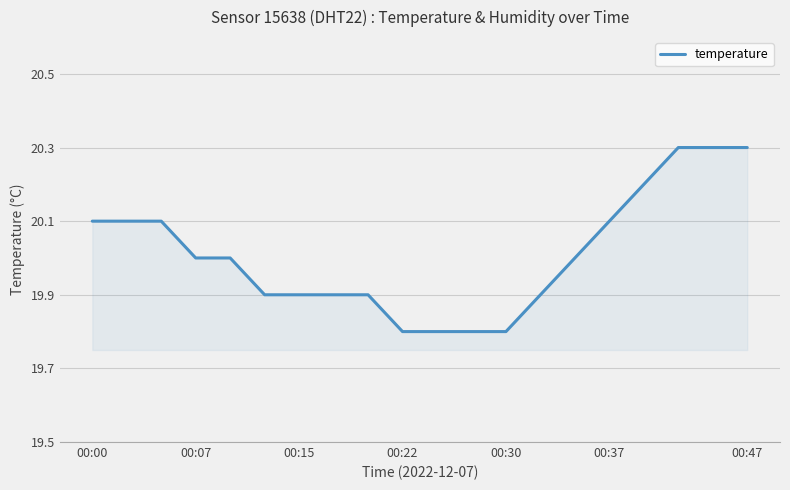

Reading right to left, extract all data points from this chart.

20.3	20.3	20.3	20.2	20.1	20.0	19.9	19.8	19.8	19.8	19.8	19.9	19.9	19.9	19.9	20.0	20.0	20.1	20.1	20.1